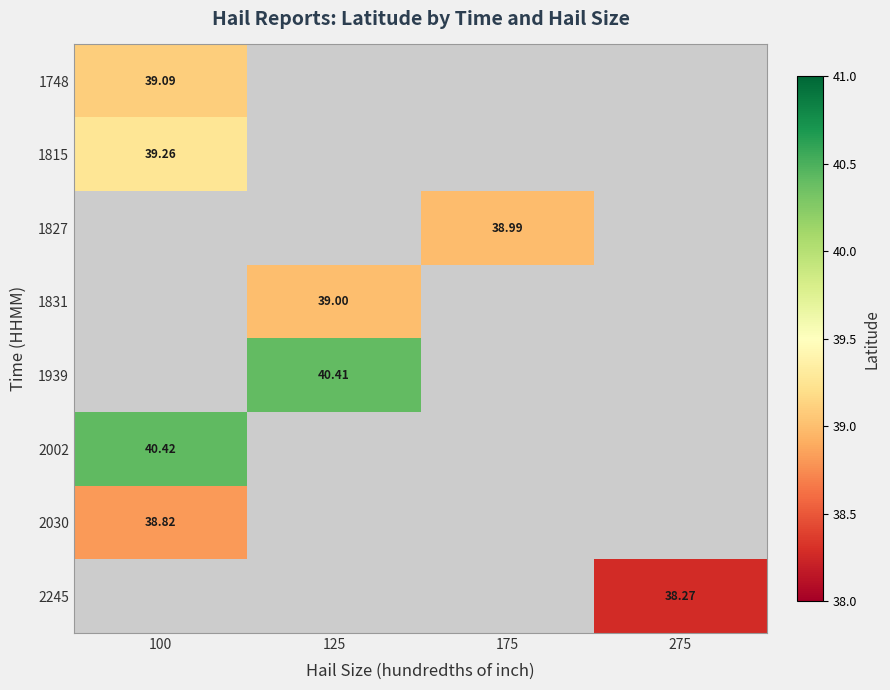

What is the spread (max minus min) of values at 100?

1.6